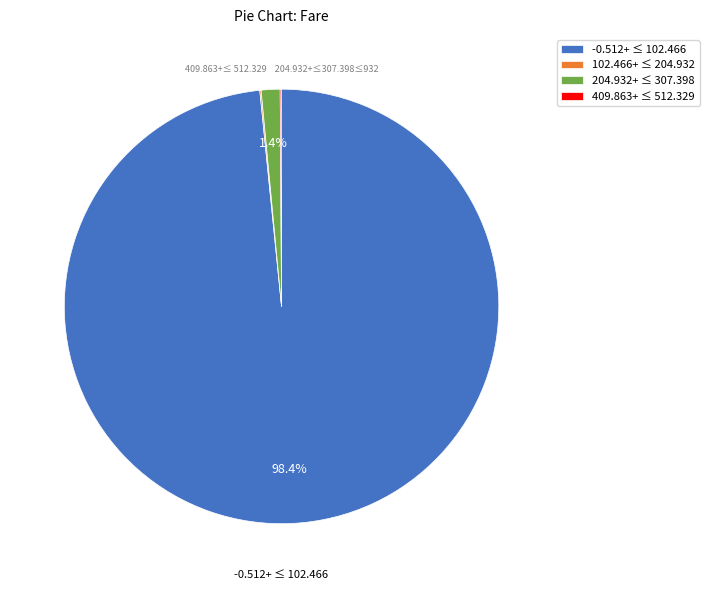

What percentage is NOT represented by -0.512+ ≤ 102.466?

1.6%